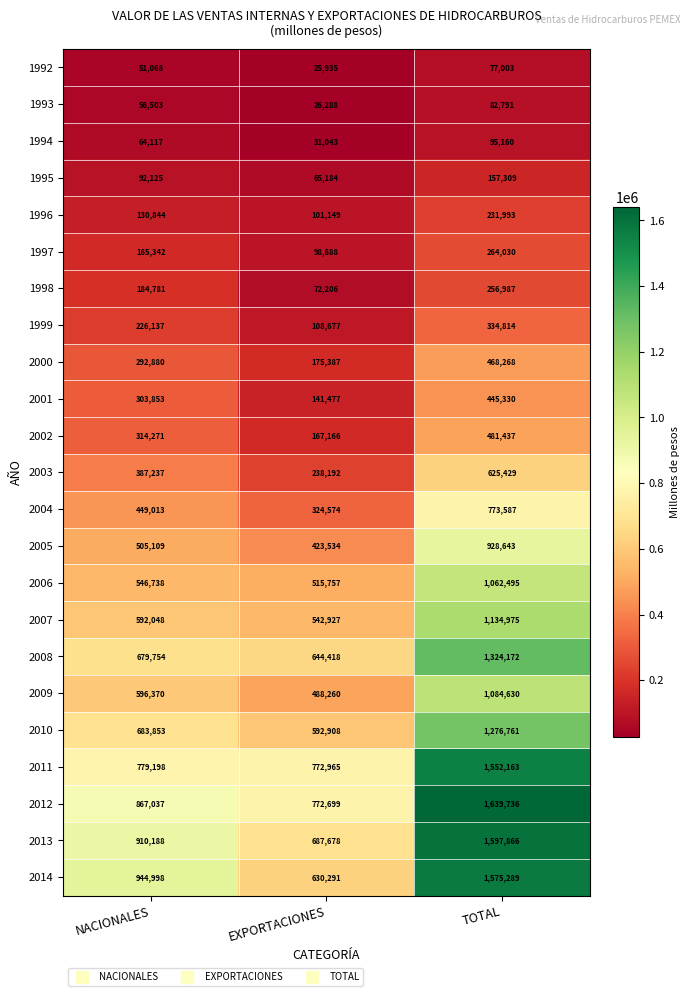

What is the difference between the highest and lowest values at EXPORTACIONES?

747030